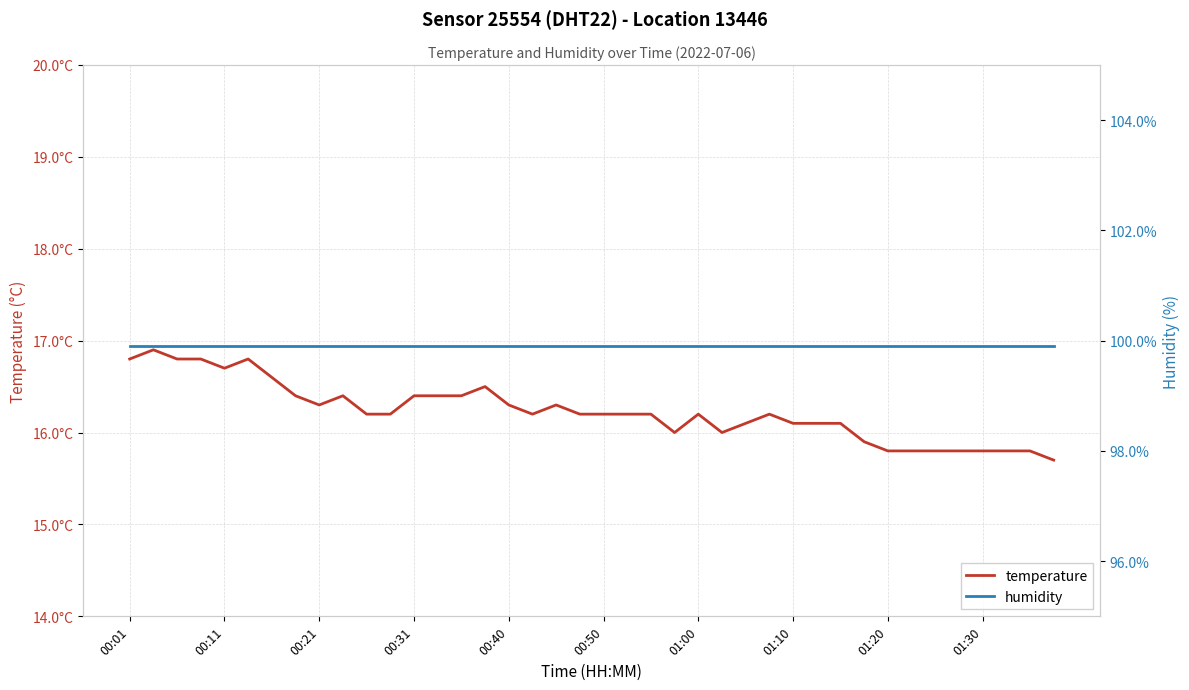

Count the number of data series in this chart.

2